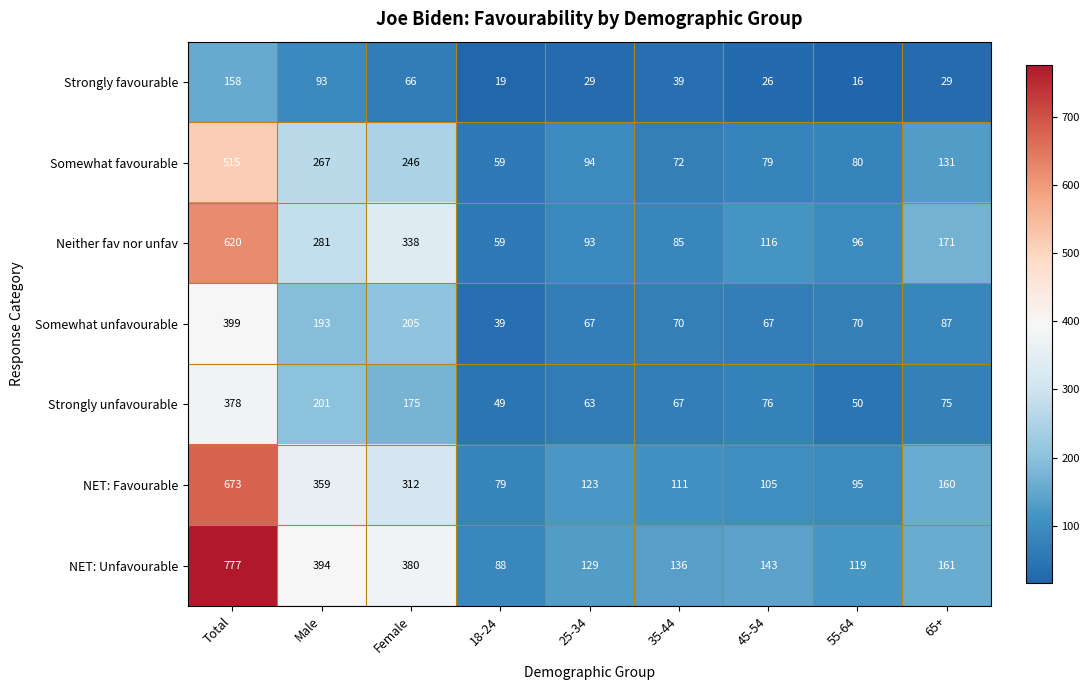

At which category does the chart reach its peak across all series?

Total